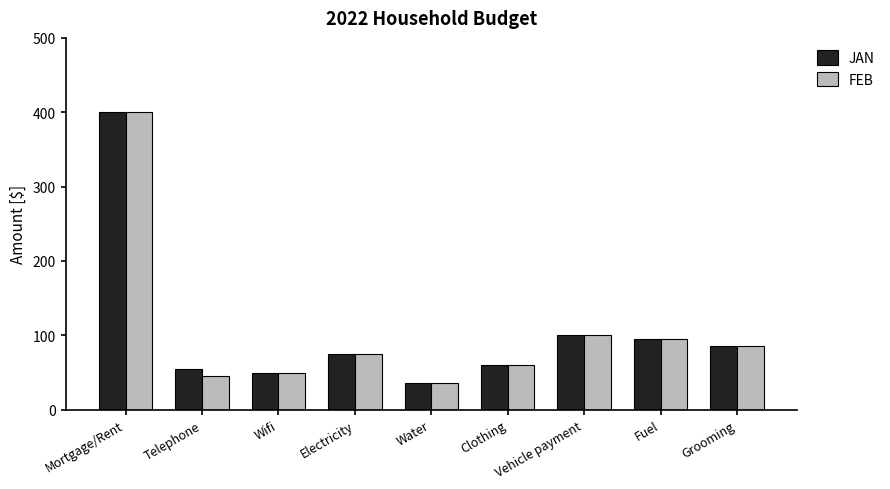

What value does the FEB series have at Clothing, to the nearest 5?

60